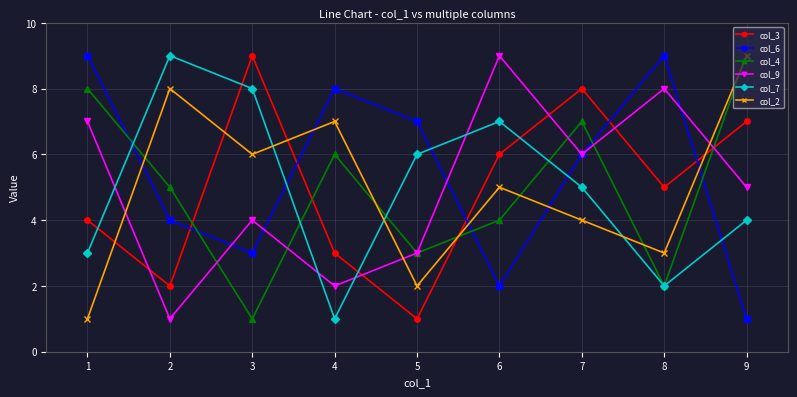

What is the value of the col_7 point at the 1st from the left?

3